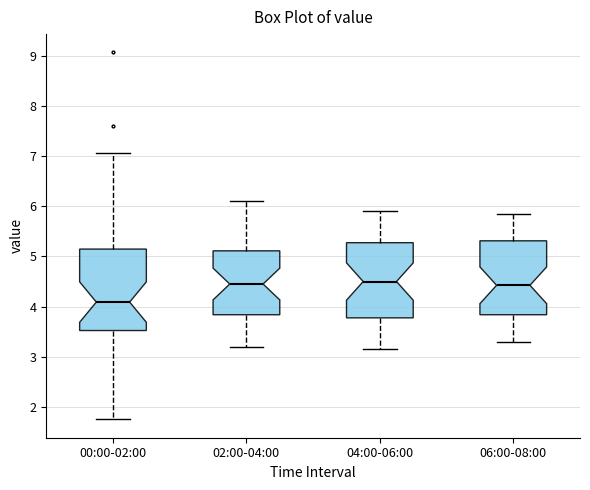

Which box's median line is the lowest?

00:00-02:00